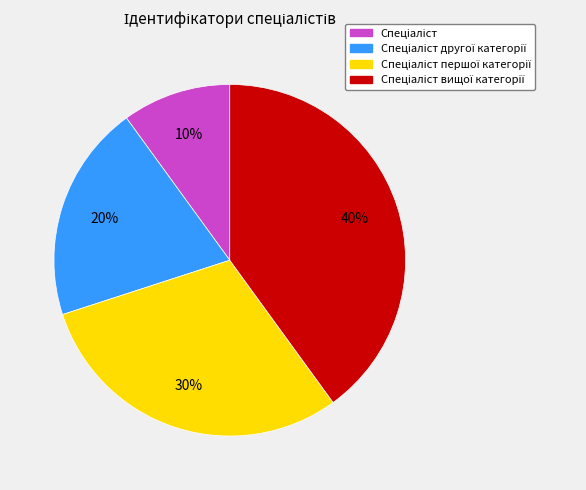

To the nearest percent, what is the average slice percentage?

25%